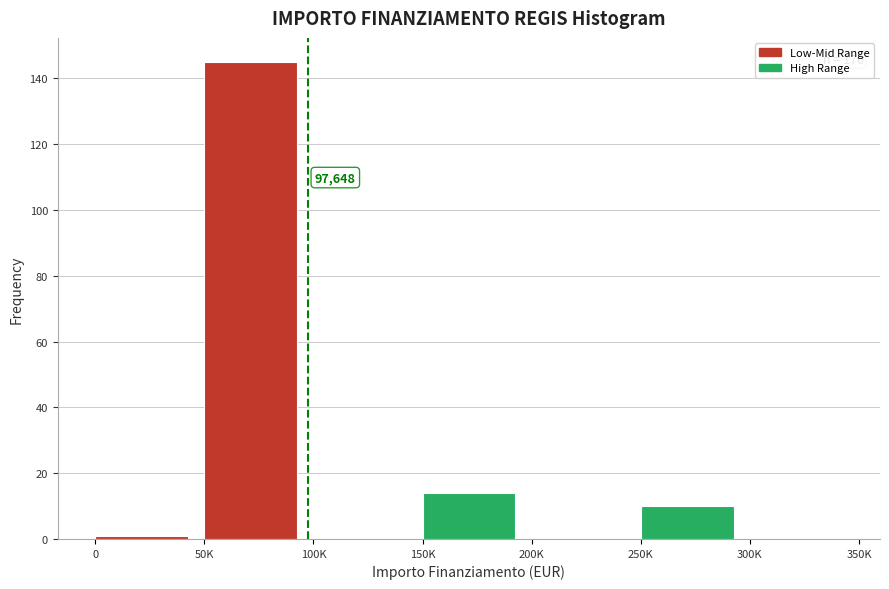

Reading right to left, transcribe all the data shown in this chart.

300K=0	250K=10	200K=0	150K=14	100K=0	50K=145	0=1